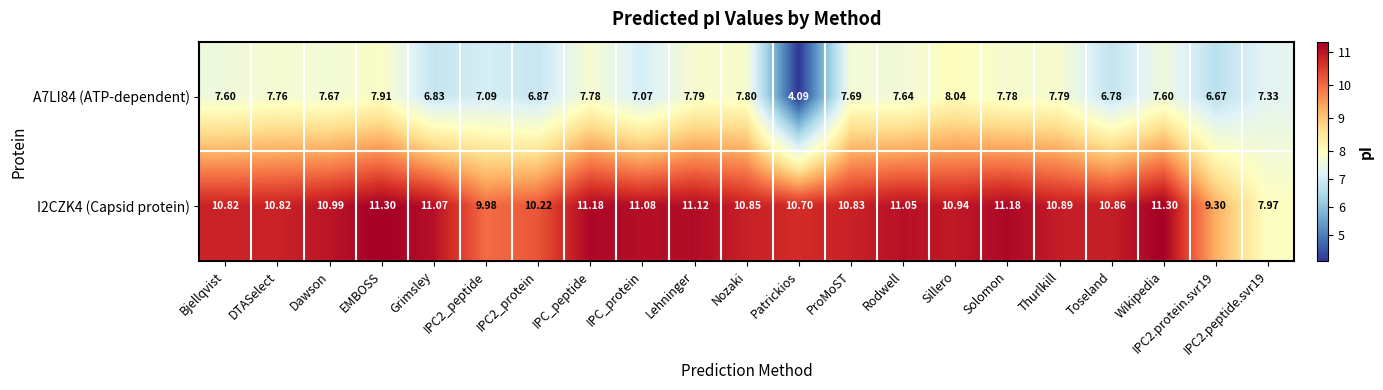

What is the maximum value shown in the chart?

11.3